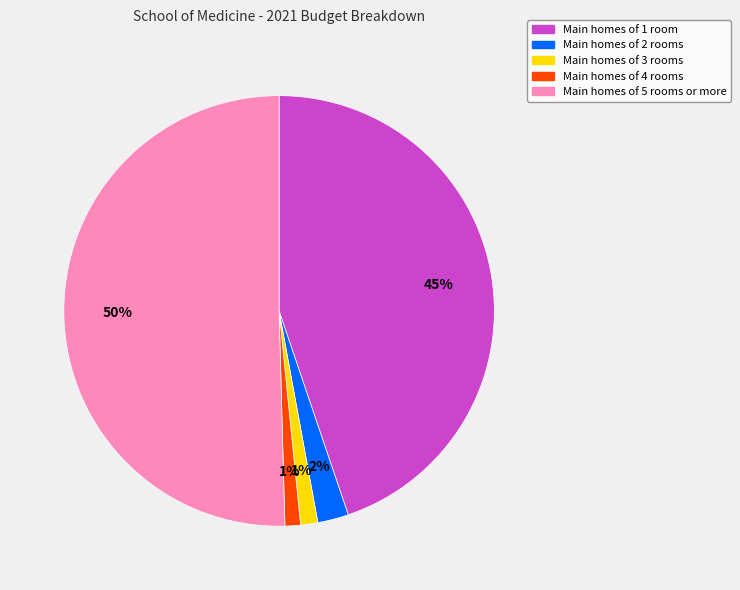

To the nearest percent, what is the difference between the largest and smallest slice percentages?

49%